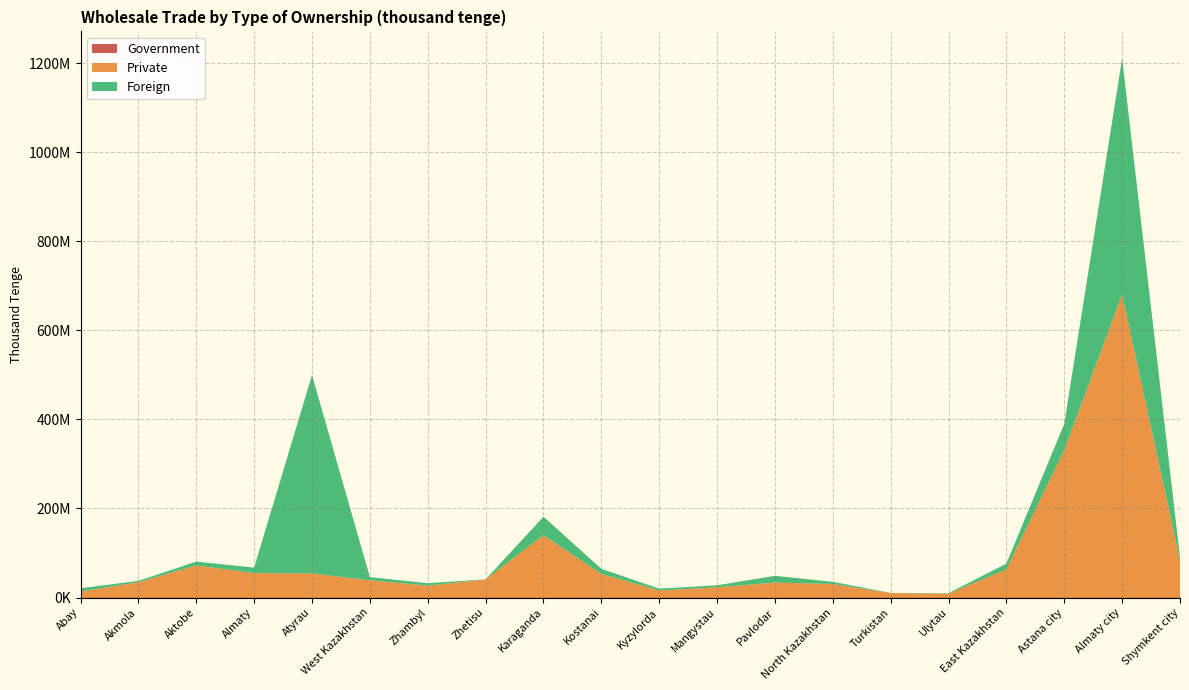

Reading left to right, extract all data points from this chart.

Government: Abay=0	Akmola=0	Aktobe=0	Almaty=0	Atyrau=0	West Kazakhstan=0	Zhambyl=0	Zhetisu=0	Karaganda=0	Kostanai=0	Kyzylorda=0	Mangystau=0	Pavlodar=0	North Kazakhstan=0	Turkistan=0	Ulytau=0	East Kazakhstan=0	Astana city=0	Almaty city=0	Shymkent city=0
Private: Abay=13518999	Akmola=34362994	Aktobe=72079132	Almaty=54840623	Atyrau=54129676	West Kazakhstan=38730306	Zhambyl=26675801	Zhetisu=40767060	Karaganda=139992123	Kostanai=52953010	Kyzylorda=15920329	Mangystau=22970502	Pavlodar=33598953	North Kazakhstan=30431544	Turkistan=10244412	Ulytau=8724060	East Kazakhstan=63227364	Astana city=331238872	Almaty city=680323708	Shymkent city=83441480
Foreign: Abay=7258536	Akmola=3052414	Aktobe=8590855	Almaty=12315553	Atyrau=445627037	West Kazakhstan=7121475	Zhambyl=5630146	Zhetisu=0	Karaganda=41530509	Kostanai=11553106	Kyzylorda=4017620	Mangystau=4517329	Pavlodar=15180785	North Kazakhstan=4872307	Turkistan=137784	Ulytau=1147827	East Kazakhstan=13003508	Astana city=59034095	Almaty city=530428844	Shymkent city=7224153